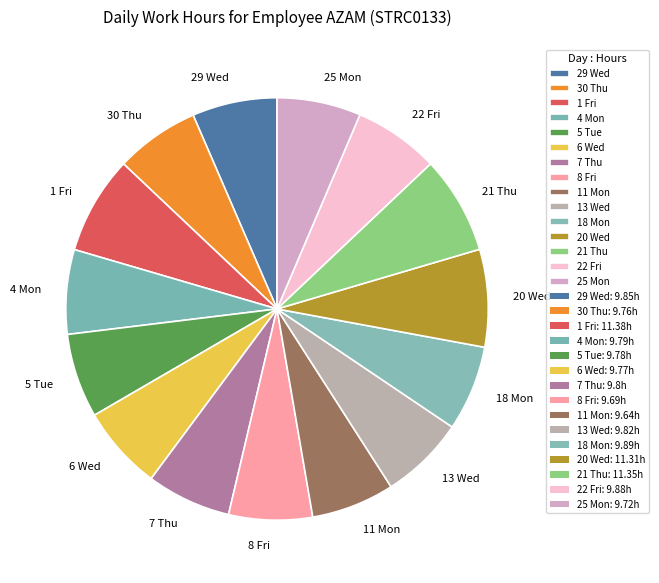

Does 7 Thu account for over 50% of the chart?

No